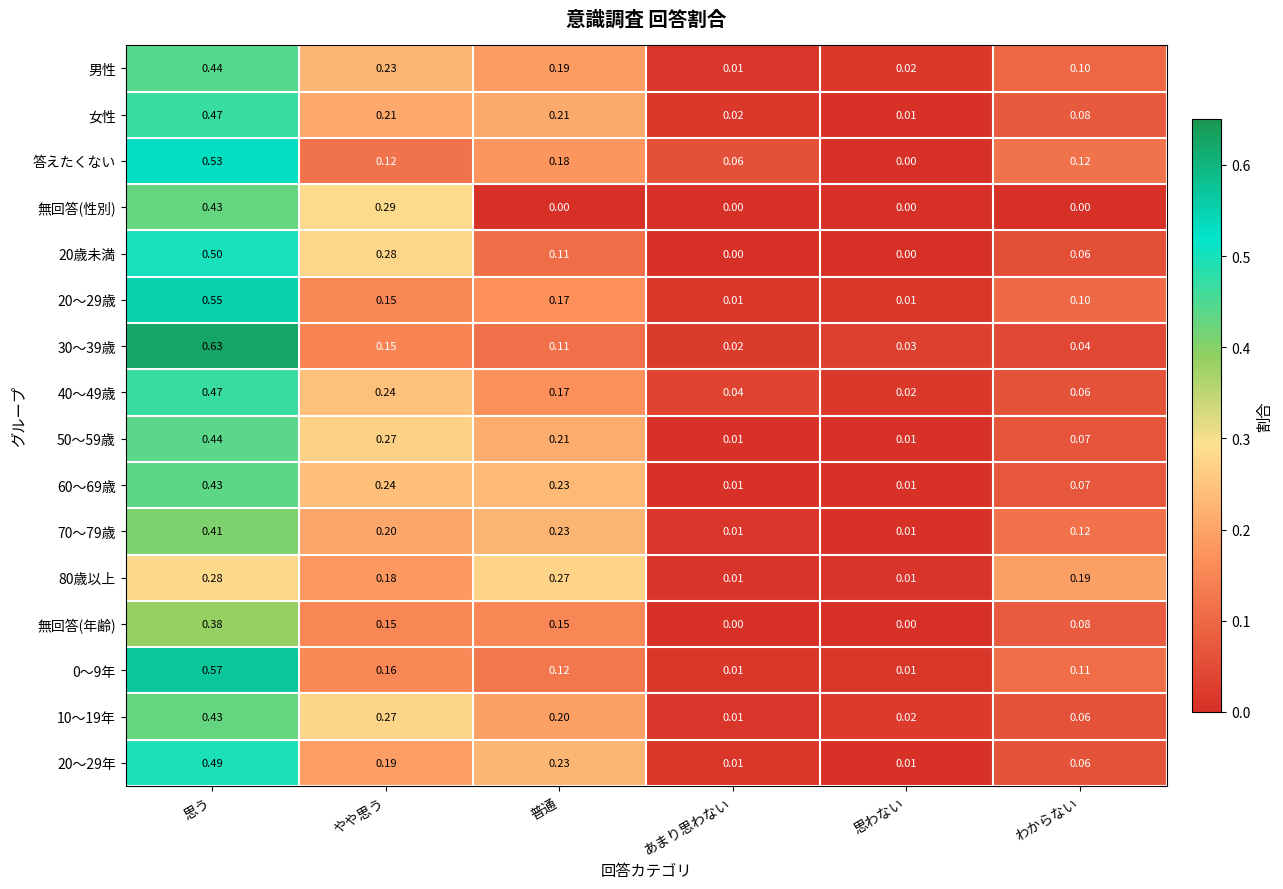

At which label does 20～29年 reach its peak?

思う